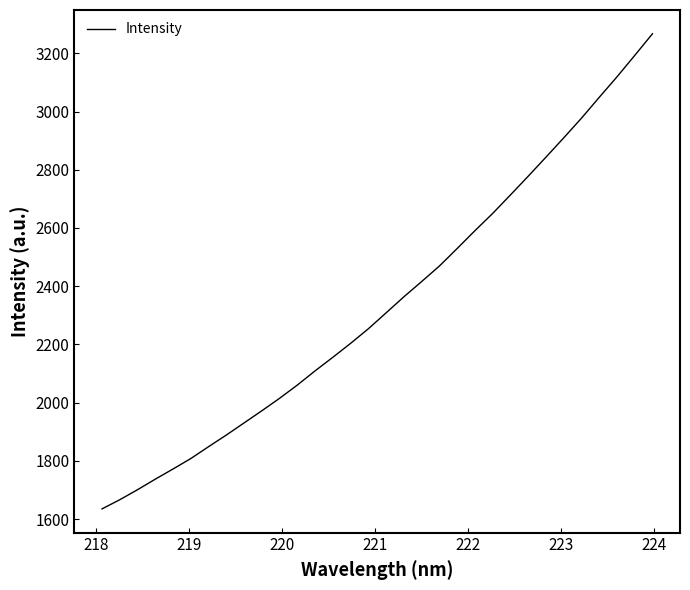

What is the minimum value shown in the chart?

1634.9